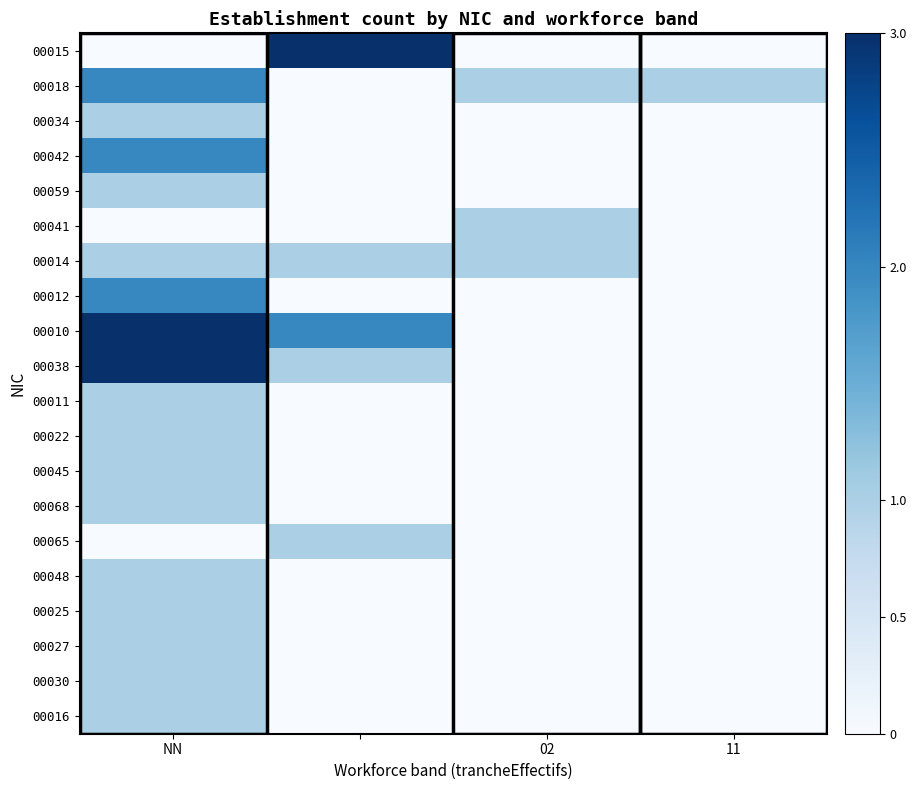

How many categories are shown in the chart?

4